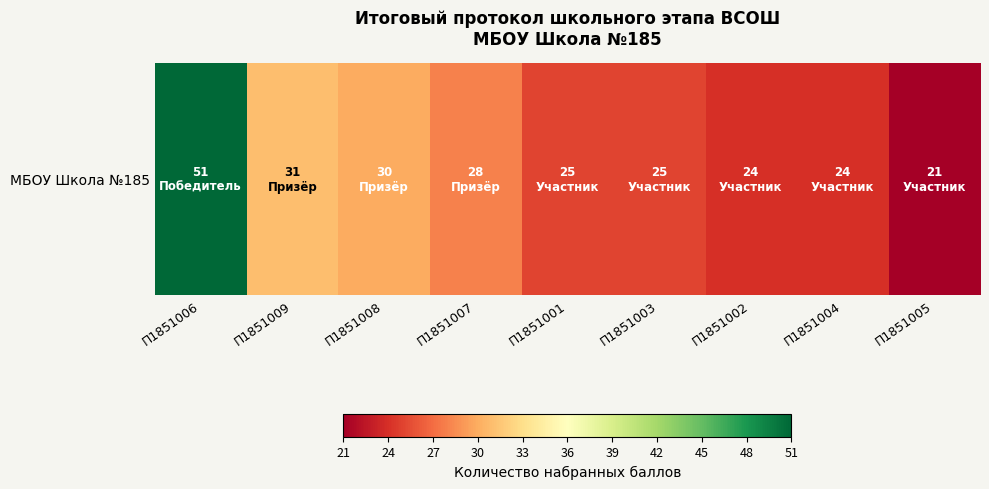

What is the difference between the values at П1851001 and П1851004?

1